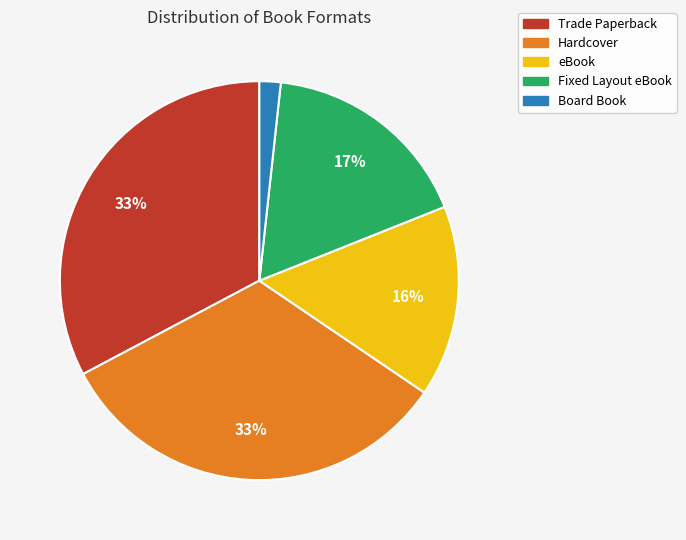

How many segments does this pie chart have?

5